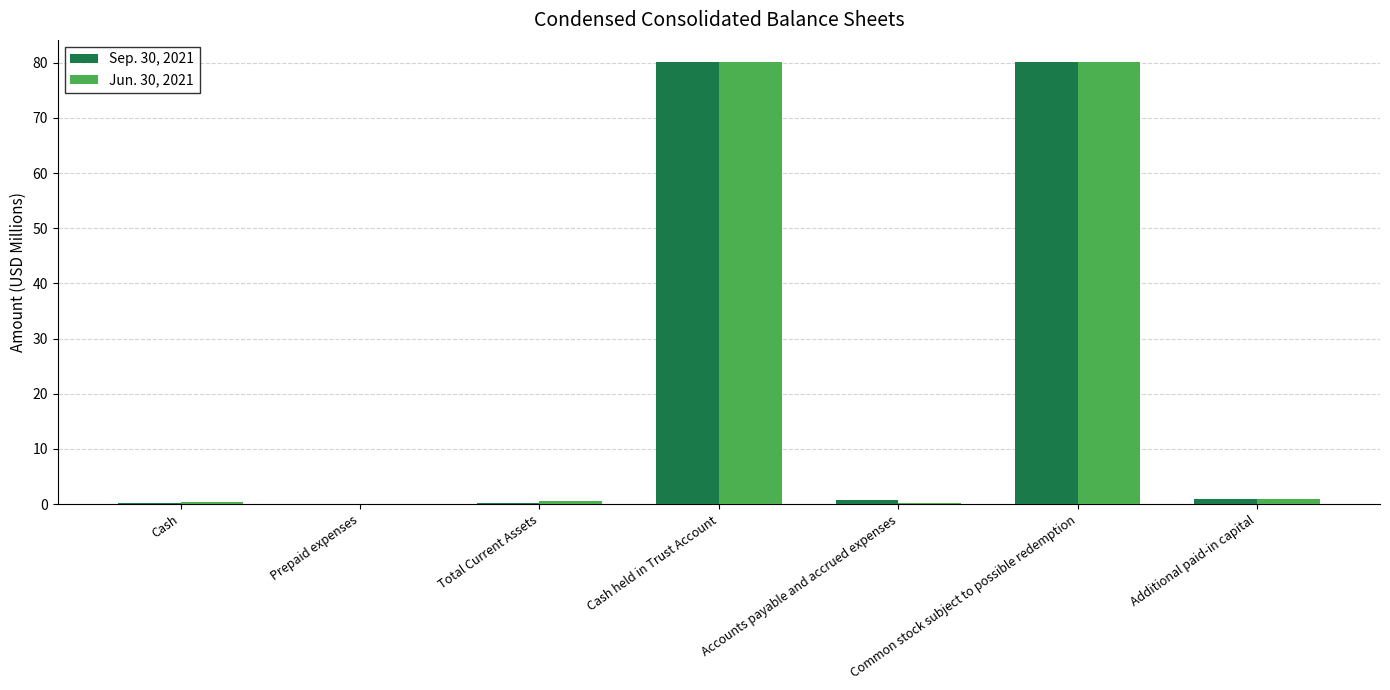

Are the bars horizontal?

No